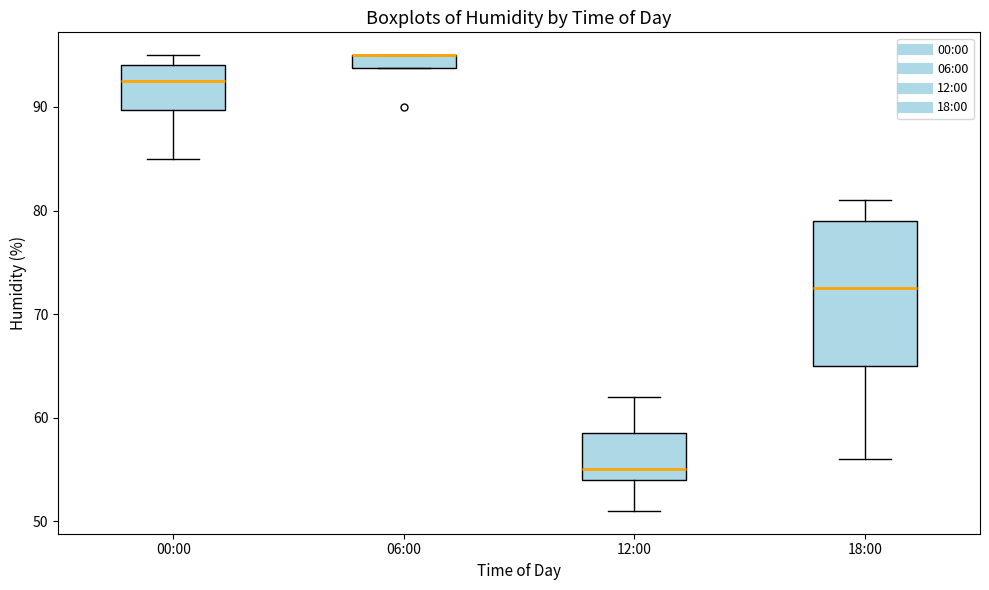

Where is the lower edge of the box for 12:00 on the y-axis? The values are not printed on the chart, so give them approximately, as read against the axis.

54